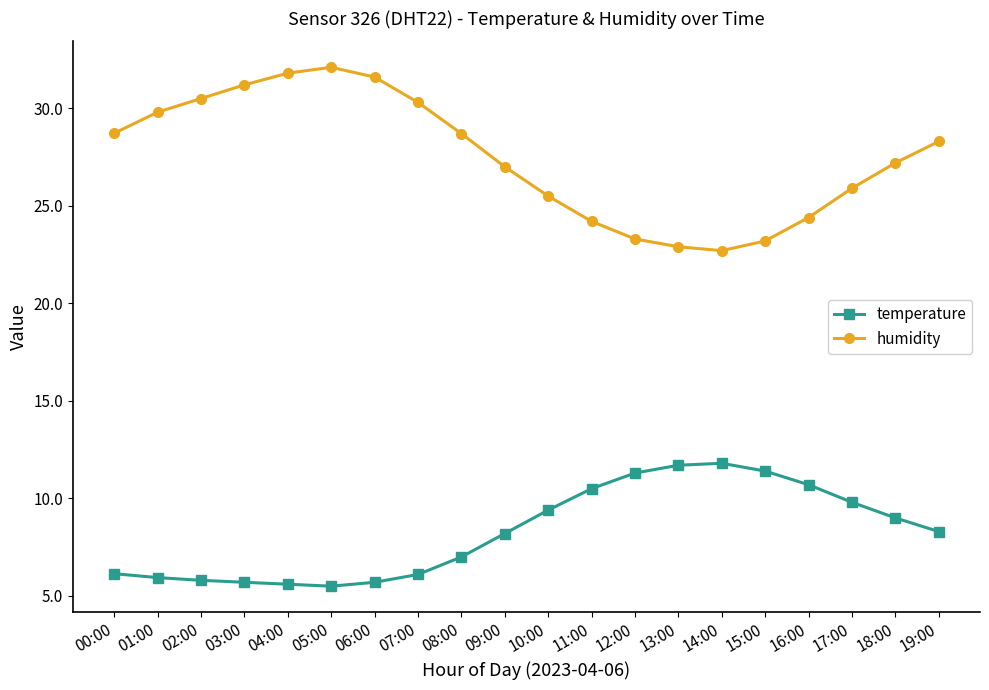

Which series has the largest range (max minus min)?

humidity